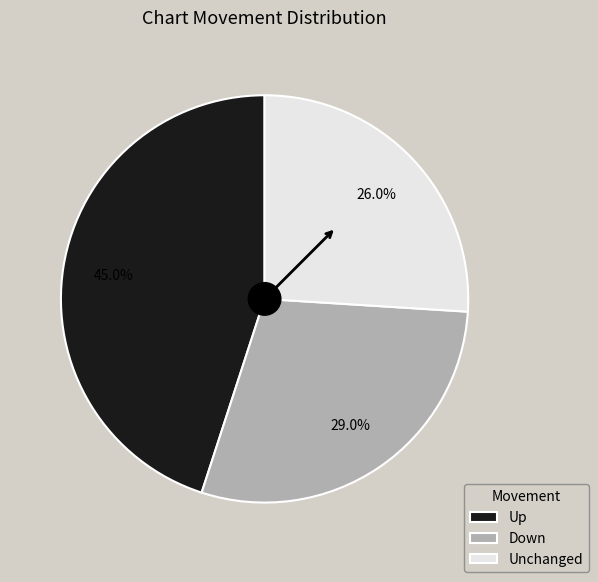

What is the ratio of the value at Up to the value at Unchanged?

1.7